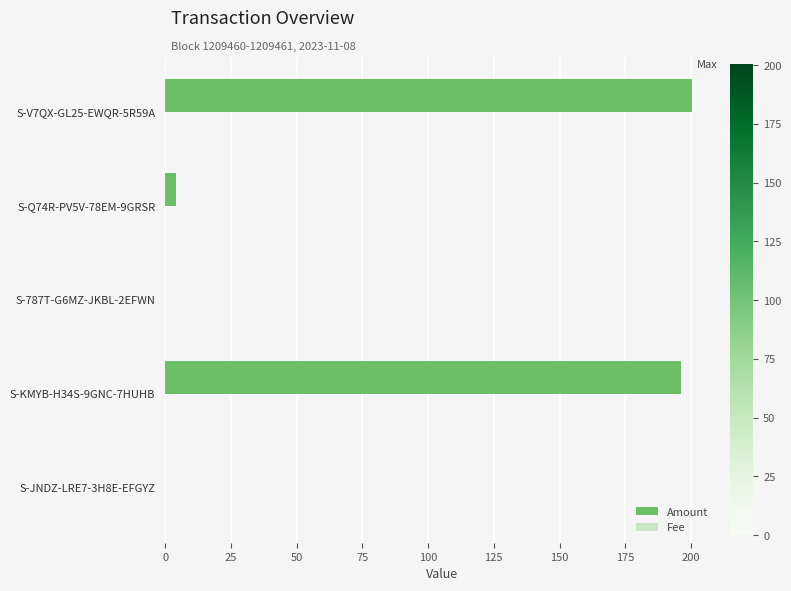

At which category is the sum across all series the highest?

S-V7QX-GL25-EWQR-5R59A